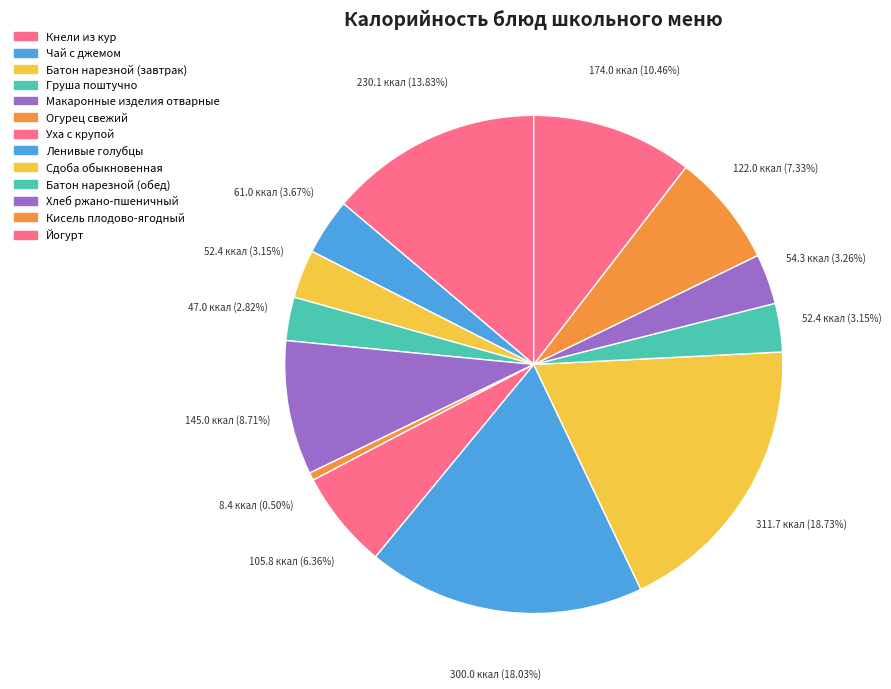

How many segments does this pie chart have?

13